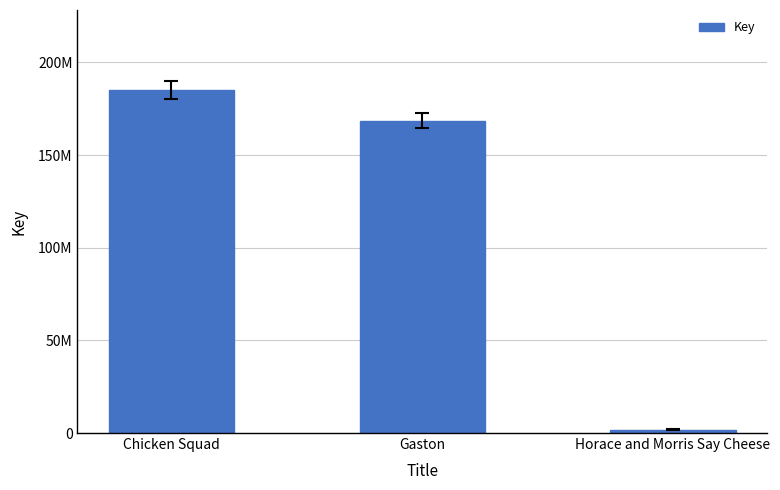

Reading right to left, extract all data points from this chart.

1817463	168488454	185265227